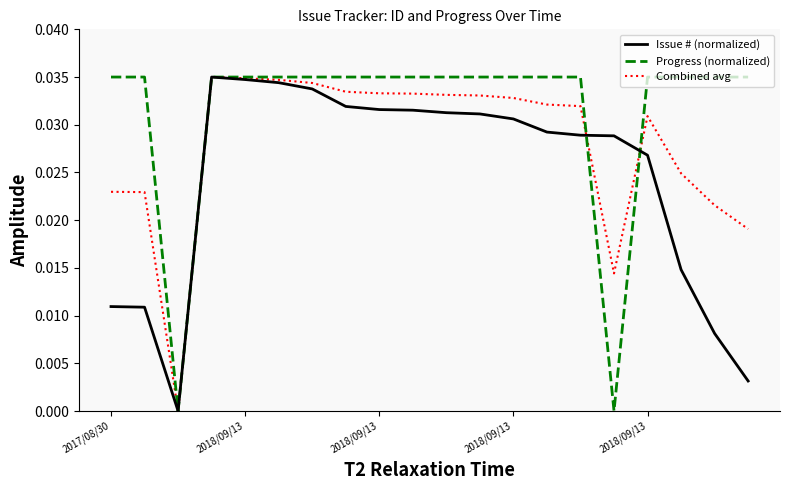

Rank the series by their average value, from lowest to highest.

Issue # (normalized), Combined avg, Progress (normalized)